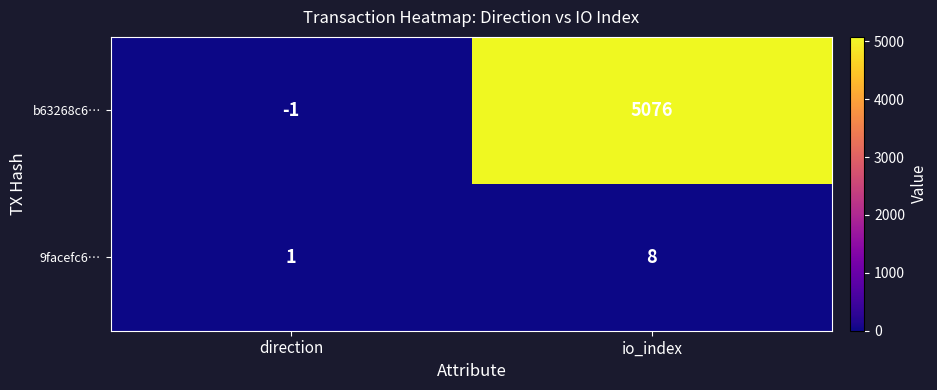

List the series in order of their overall mean, highest first.

b63268c6…, 9facefc6…